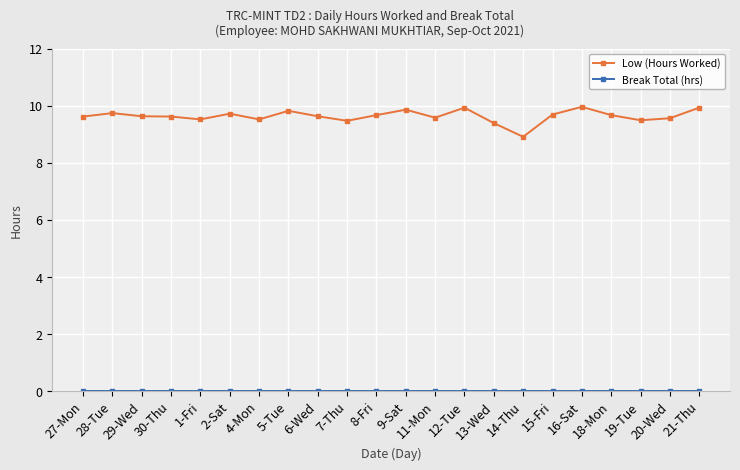

What is the label of the 17th point from the right?

2-Sat